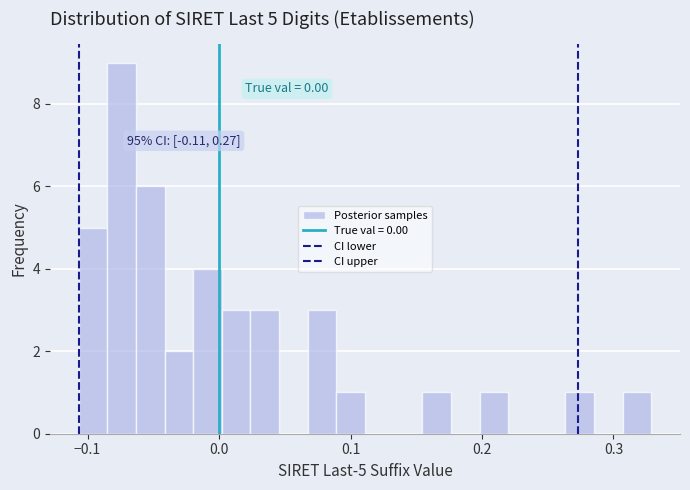

Around what value on the x-axis is the tallest bar? Give the approximate position of its centre, as read against the axis.

-0.07